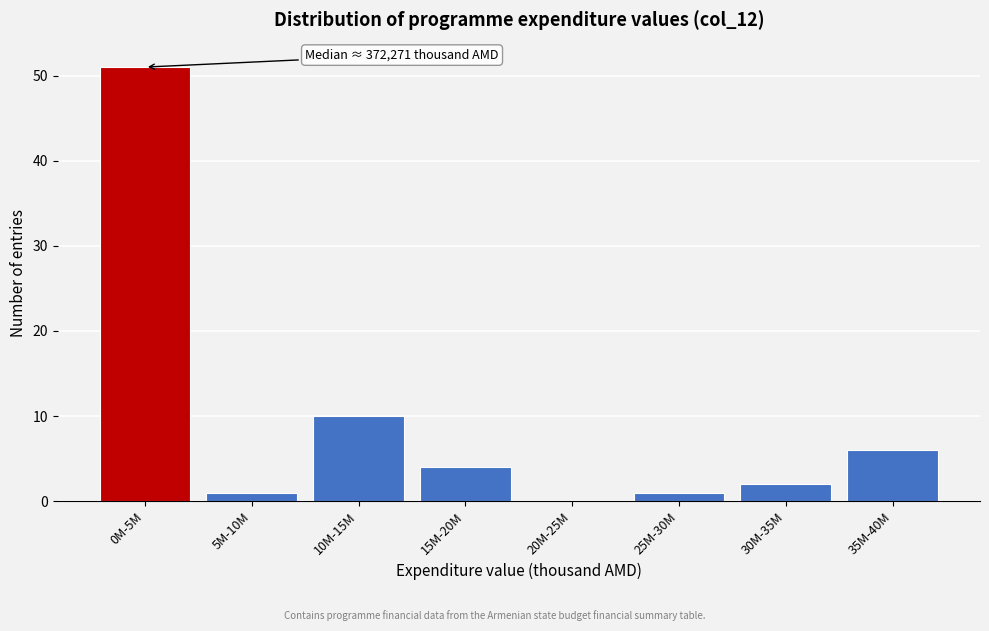

Reading left to right, transcribe all the data shown in this chart.

0M-5M=51	5M-10M=1	10M-15M=10	15M-20M=4	20M-25M=0	25M-30M=1	30M-35M=2	35M-40M=6